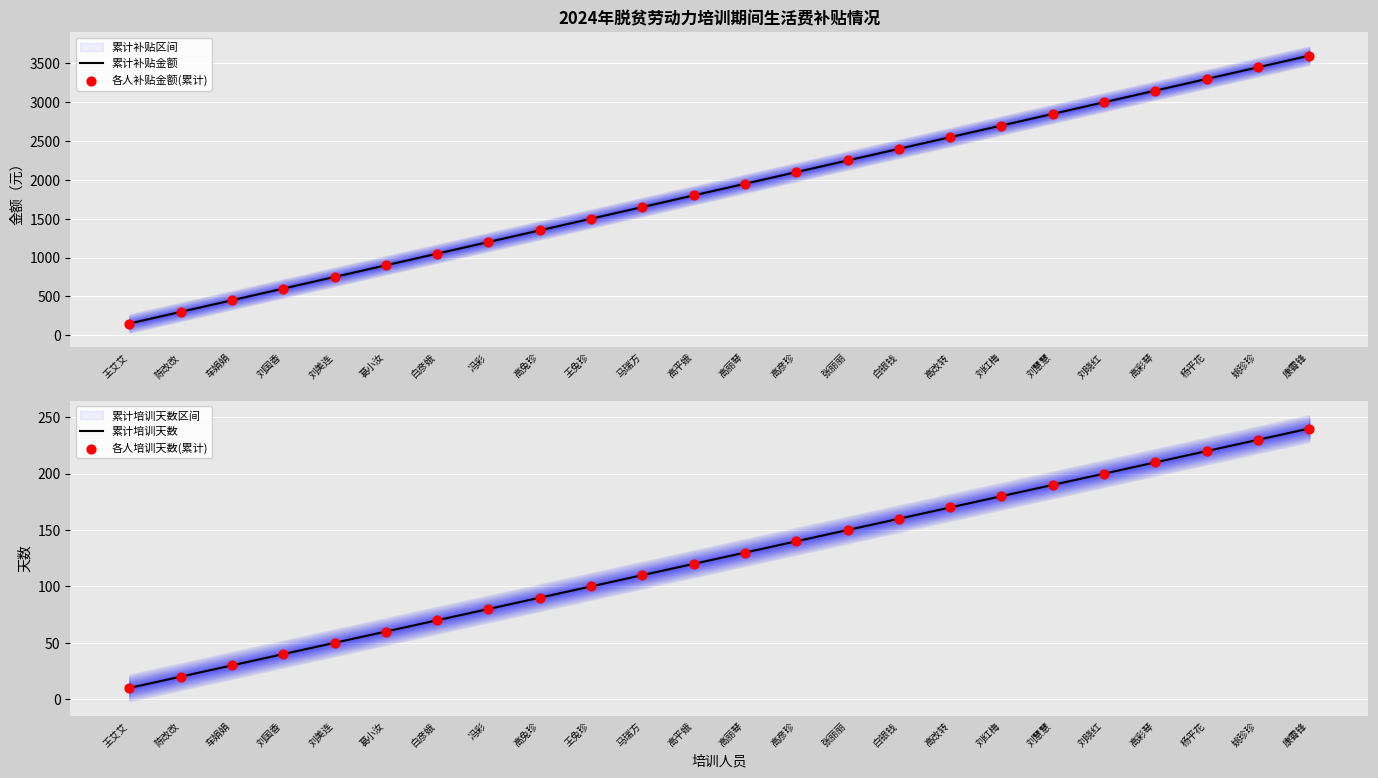

Which series contains the lowest Y value?

累计培训天数